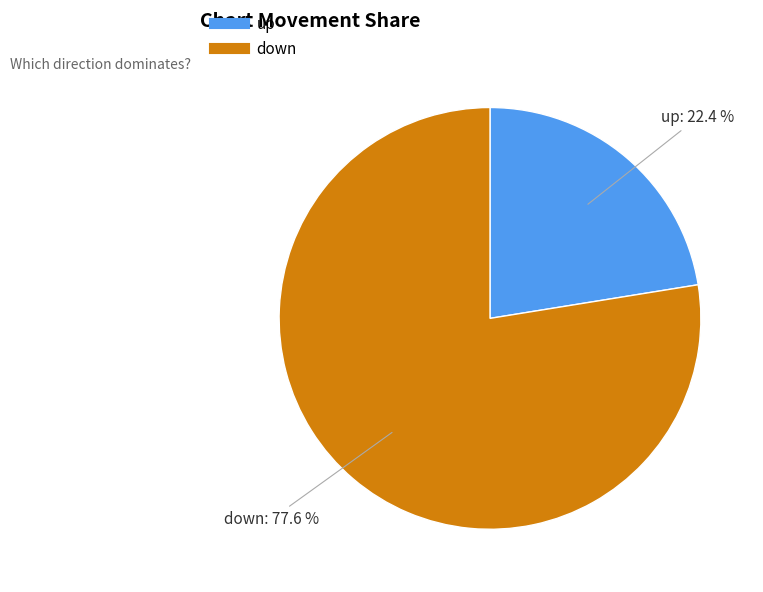

What percentage is NOT represented by up?

77.6%